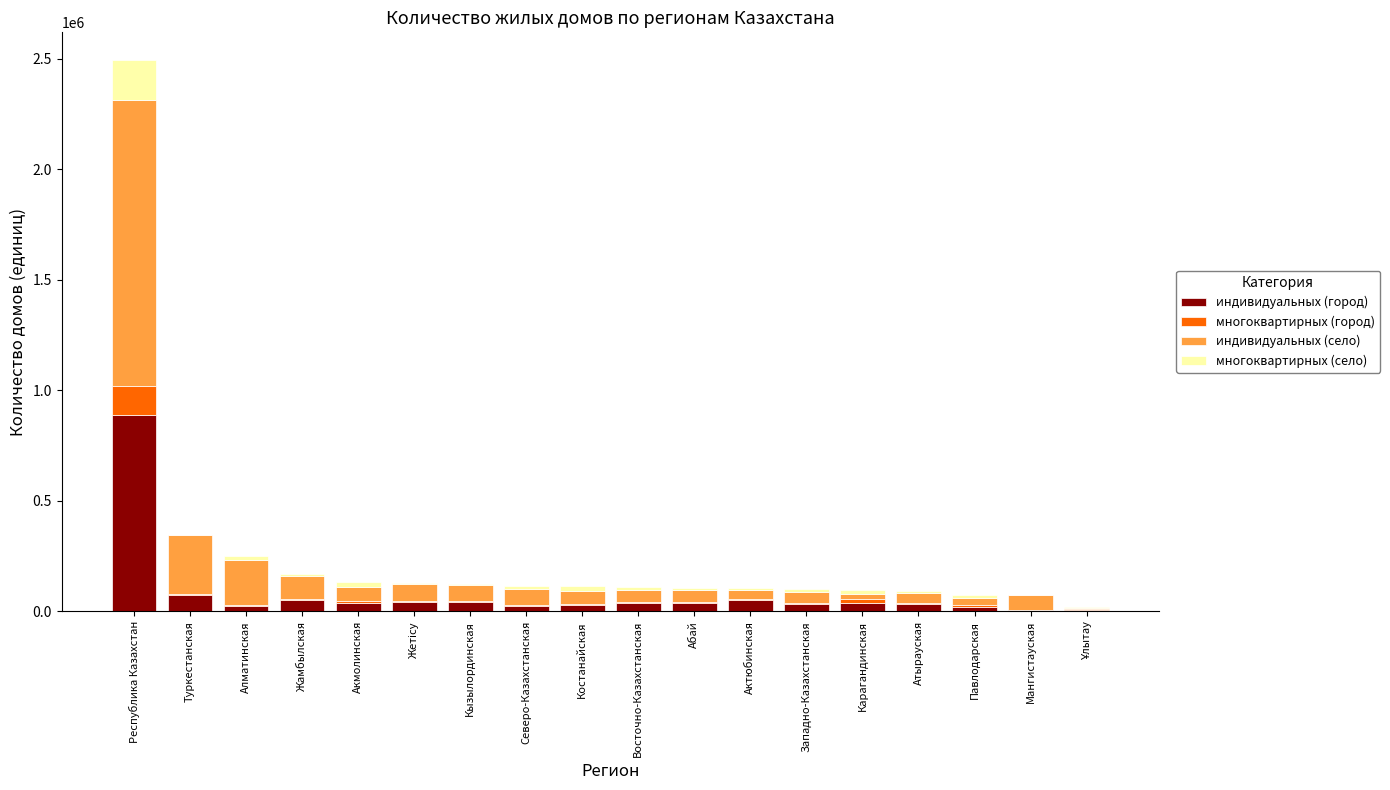

At which category is the sum across all series the highest?

Республика Казахстан